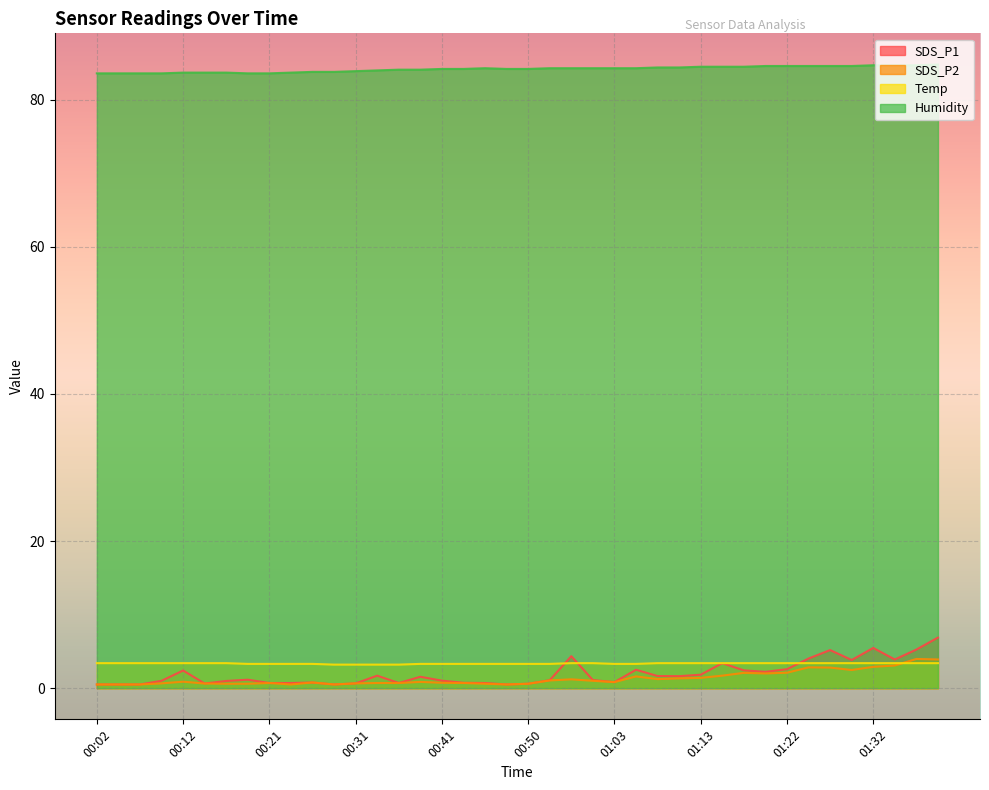

Reading left to right, transcribe all the data shown in this chart.

SDS_P1: 00:02=0.5	00:04=0.5	00:07=0.5	00:09=1.0	00:12=2.4	00:14=0.6	00:16=1.0	00:19=1.1	00:21=0.7	00:24=0.7	00:26=0.8	00:29=0.5	00:31=0.7	00:33=1.7	00:36=0.7	00:38=1.6	00:41=1.0	00:43=0.7	00:46=0.7	00:48=0.5	00:50=0.6	00:53=1.1	00:58=4.3	01:00=1.1	01:03=0.8	01:05=2.5	01:08=1.6	01:10=1.6	01:13=1.8	01:15=3.4	01:17=2.4	01:20=2.2	01:22=2.6	01:25=4.0	01:27=5.2	01:30=3.8	01:32=5.5	01:35=3.9	01:37=5.2	01:40=6.9
SDS_P2: 00:02=0.5	00:04=0.5	00:07=0.5	00:09=0.7	00:12=0.9	00:14=0.6	00:16=0.6	00:19=0.6	00:21=0.7	00:24=0.5	00:26=0.8	00:29=0.5	00:31=0.7	00:33=0.7	00:36=0.7	00:38=0.8	00:41=0.7	00:43=0.7	00:46=0.6	00:48=0.5	00:50=0.6	00:53=1.1	00:58=1.2	01:00=1.0	01:03=0.8	01:05=1.6	01:08=1.2	01:10=1.3	01:13=1.4	01:15=1.7	01:17=2.1	01:20=2.0	01:22=2.1	01:25=2.8	01:27=2.8	01:30=2.5	01:32=2.9	01:35=3.1	01:37=4.0	01:40=3.9
Temp: 00:02=3.4	00:04=3.4	00:07=3.4	00:09=3.4	00:12=3.4	00:14=3.4	00:16=3.4	00:19=3.3	00:21=3.3	00:24=3.3	00:26=3.3	00:29=3.2	00:31=3.2	00:33=3.2	00:36=3.2	00:38=3.3	00:41=3.3	00:43=3.3	00:46=3.3	00:48=3.3	00:50=3.3	00:53=3.3	00:58=3.4	01:00=3.4	01:03=3.3	01:05=3.3	01:08=3.4	01:10=3.4	01:13=3.4	01:15=3.4	01:17=3.4	01:20=3.4	01:22=3.4	01:25=3.4	01:27=3.4	01:30=3.4	01:32=3.4	01:35=3.4	01:37=3.4	01:40=3.4
Humidity: 00:02=83.6	00:04=83.6	00:07=83.6	00:09=83.6	00:12=83.7	00:14=83.7	00:16=83.7	00:19=83.6	00:21=83.6	00:24=83.7	00:26=83.8	00:29=83.8	00:31=83.9	00:33=84.0	00:36=84.1	00:38=84.1	00:41=84.2	00:43=84.2	00:46=84.3	00:48=84.2	00:50=84.2	00:53=84.3	00:58=84.3	01:00=84.3	01:03=84.3	01:05=84.3	01:08=84.4	01:10=84.4	01:13=84.5	01:15=84.5	01:17=84.5	01:20=84.6	01:22=84.6	01:25=84.6	01:27=84.6	01:30=84.6	01:32=84.7	01:35=84.7	01:37=84.7	01:40=84.8